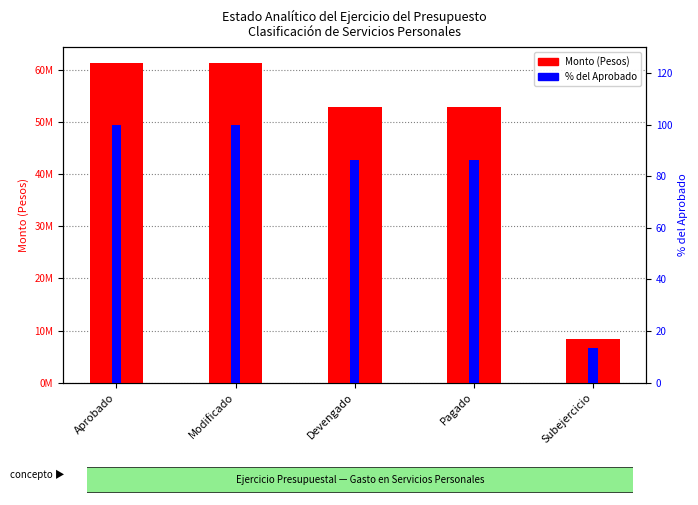

Which series has the largest total across all categories?

Monto (Pesos)